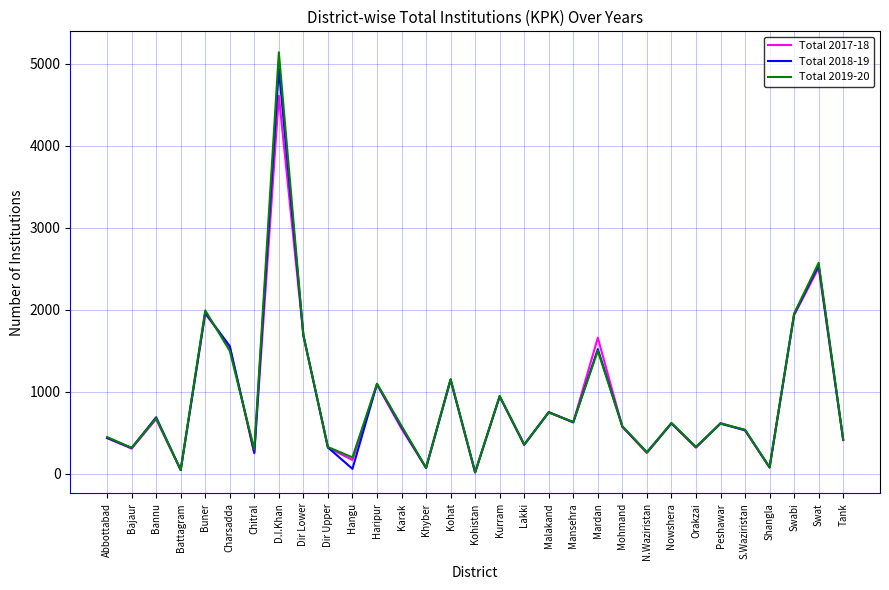

How many categories are shown in the chart?

31